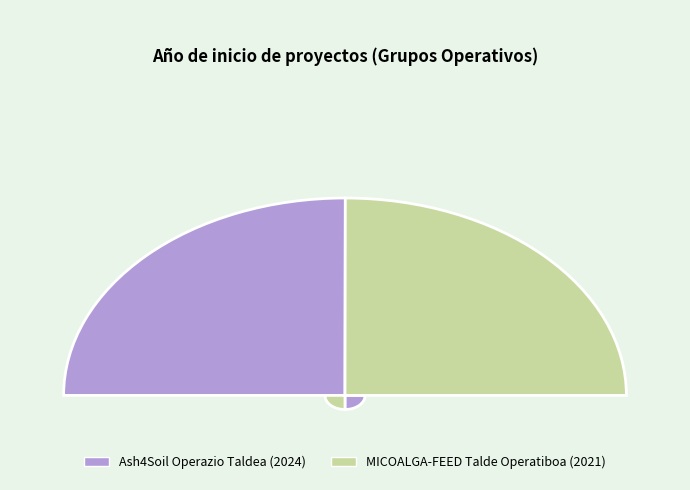

Is there any slice that represents more than half of the pie?

Yes